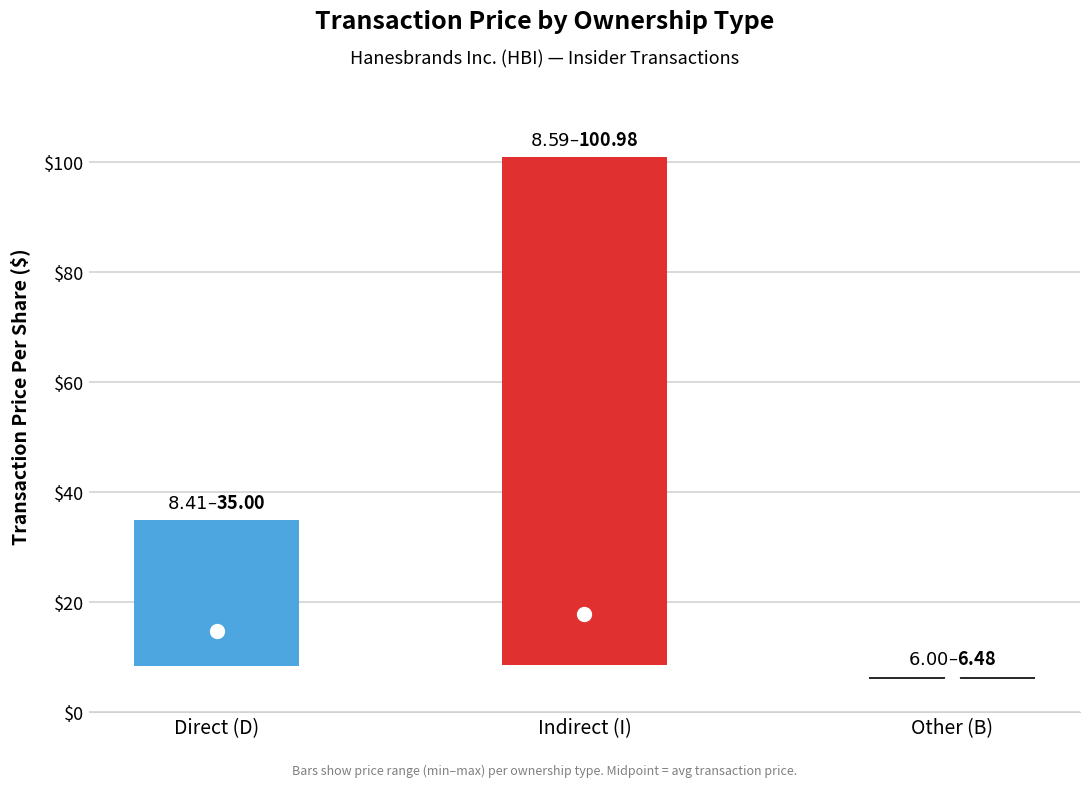

At which category is the sum across all series the highest?

I